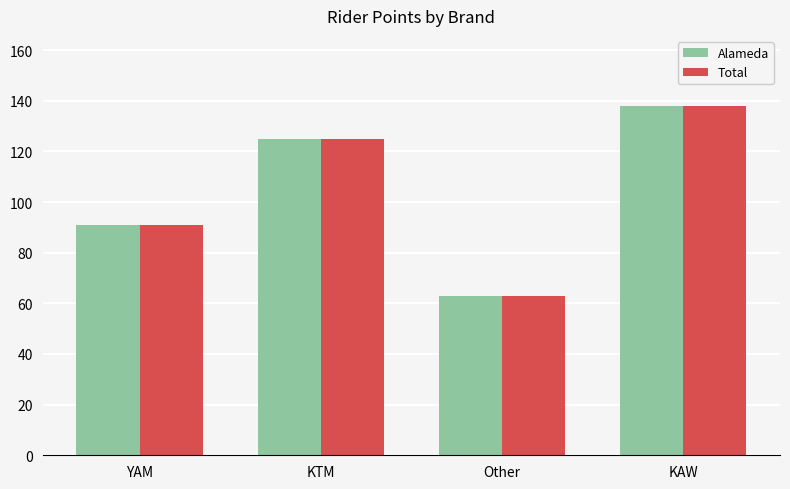

How many data points in Total are less than 125?

2